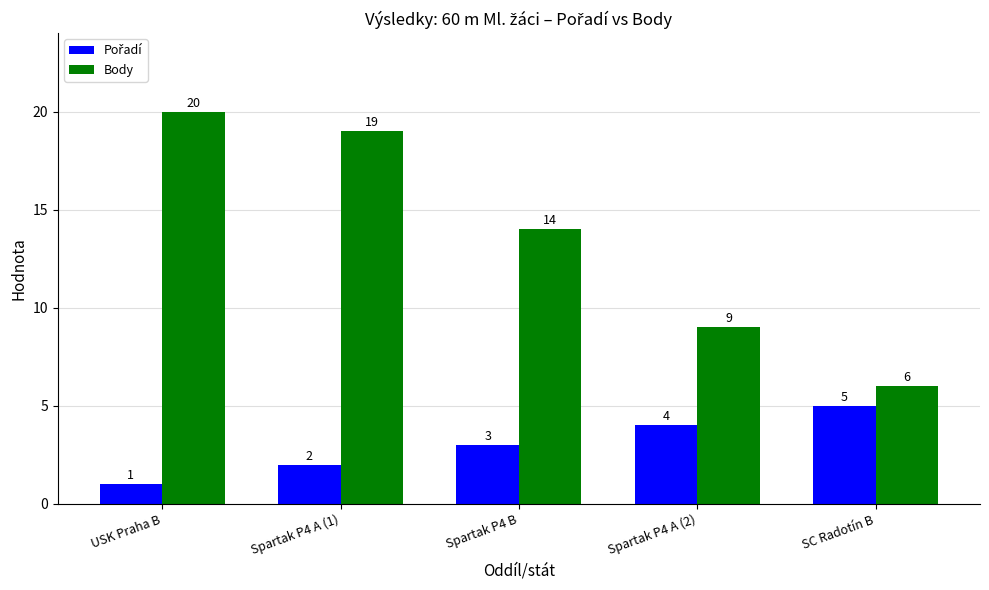

How many bars are there in total?

10